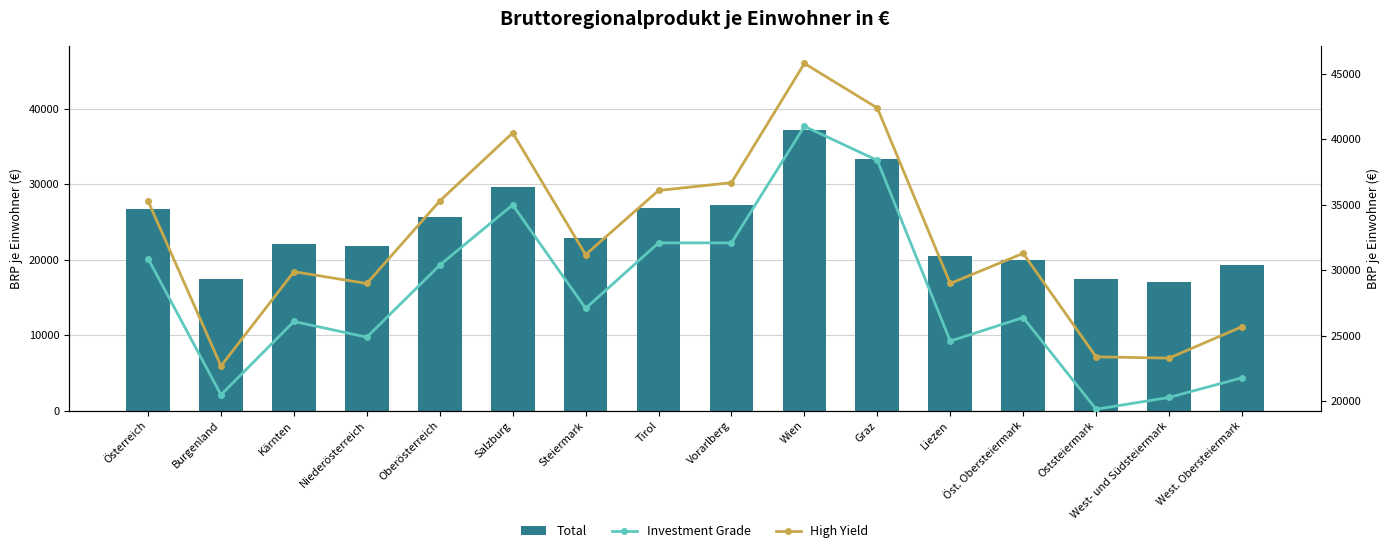

Reading left to right, list all the values displayed in this chart.

Total: Österreich=26700	Burgenland=17400	Kärnten=22100	Niederösterreich=21800	Oberösterreich=25700	Salzburg=29700	Steiermark=22900	Tirol=26800	Vorarlberg=27300	Wien=37200	Graz=33300	Liezen=20500	Öst. Obersteiermark=19900	Oststeiermark=17400	West- und Südsteiermark=17100	West. Obersteiermark=19300
Investment Grade: Österreich=30900	Burgenland=20500	Kärnten=26100	Niederösterreich=24900	Oberösterreich=30400	Salzburg=35000	Steiermark=27100	Tirol=32100	Vorarlberg=32100	Wien=41000	Graz=38400	Liezen=24600	Öst. Obersteiermark=26400	Oststeiermark=19400	West- und Südsteiermark=20300	West. Obersteiermark=21800
High Yield: Österreich=35300	Burgenland=22700	Kärnten=29900	Niederösterreich=29000	Oberösterreich=35300	Salzburg=40500	Steiermark=31200	Tirol=36100	Vorarlberg=36700	Wien=45800	Graz=42400	Liezen=29000	Öst. Obersteiermark=31300	Oststeiermark=23400	West- und Südsteiermark=23300	West. Obersteiermark=25700